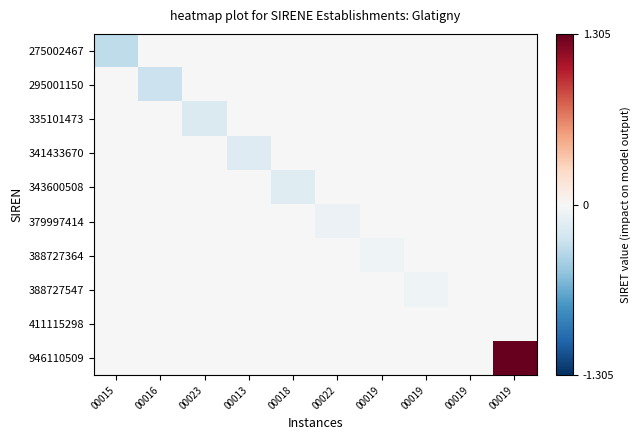

How many data points does each series have?

10